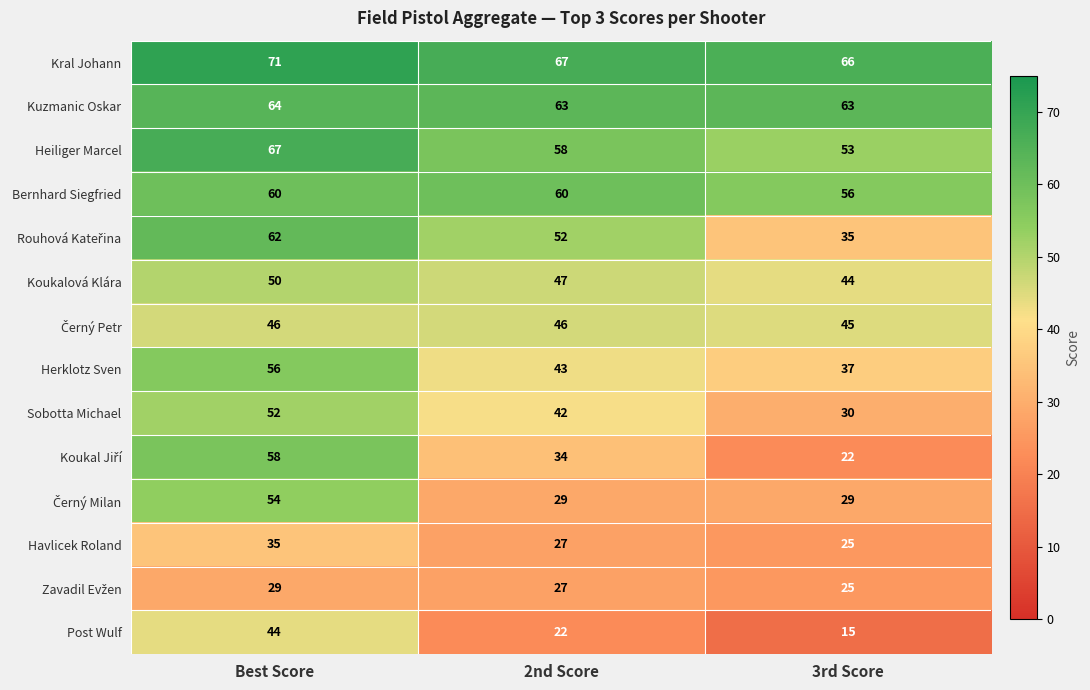

What is the difference between the highest and lowest values at 2nd Score?

45